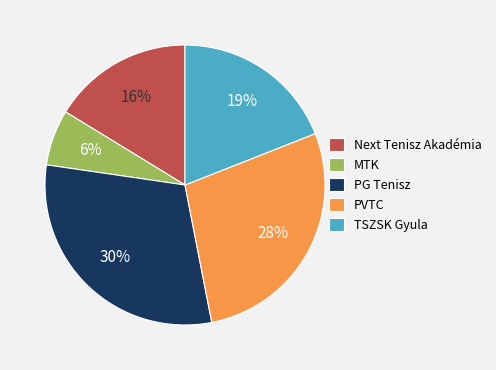

Combined, do MTK and TSZSK Gyula account for over 50%?

No